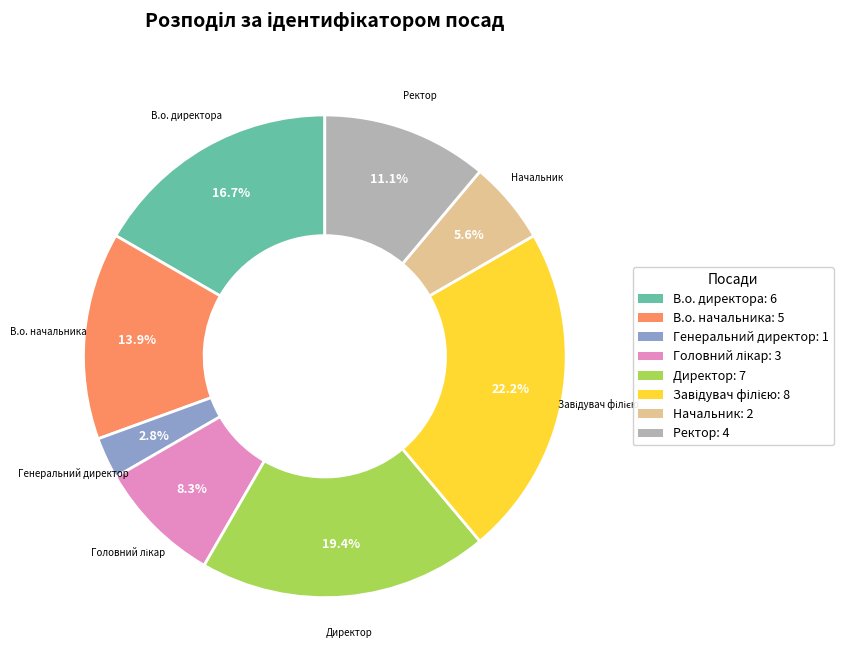

Which category has the smallest portion of the pie?

Генеральний директор